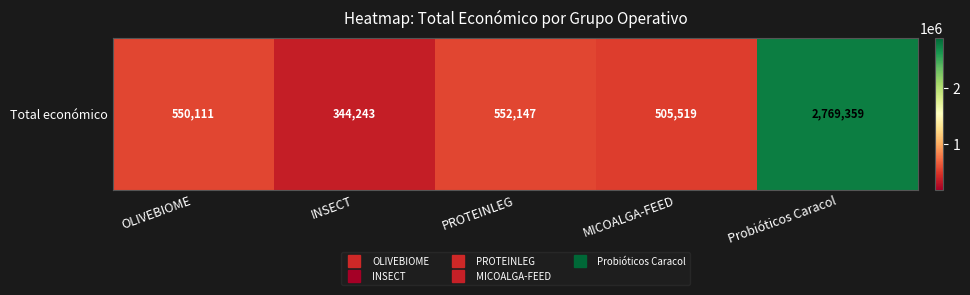

What is the average value?

944276